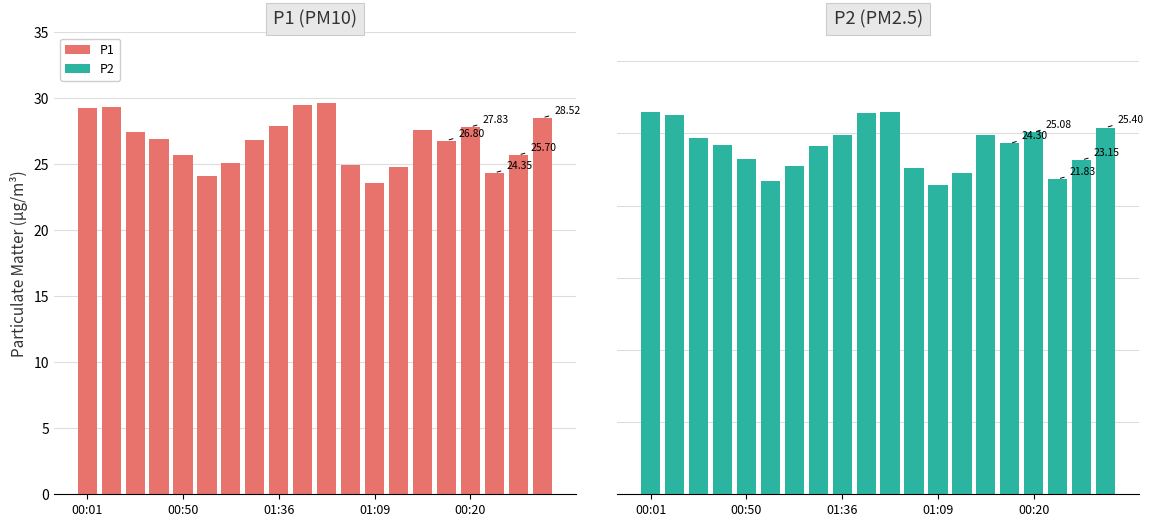

The value of P1 at 10 is 29.6. True or false?

True